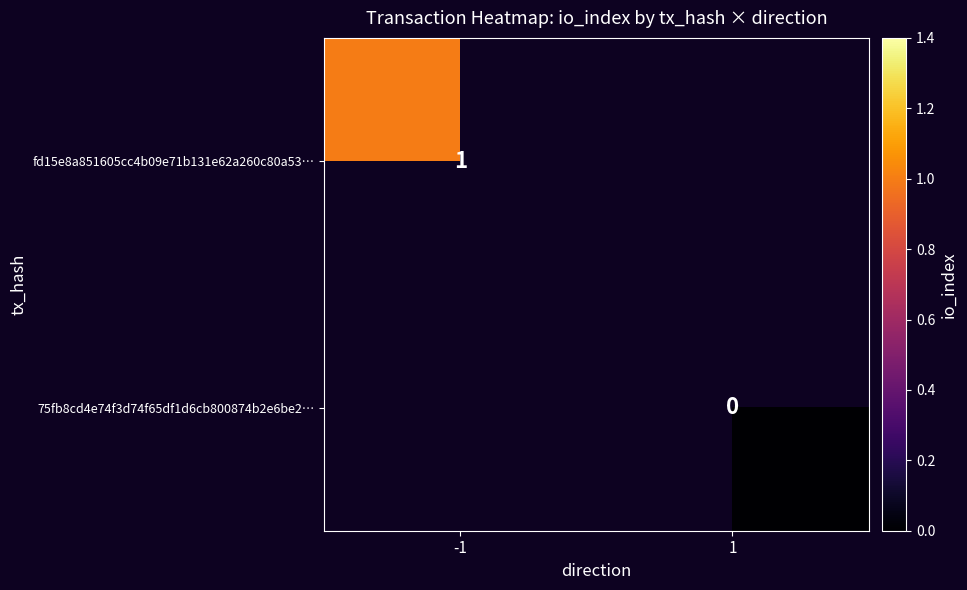

At which label does fd15e8a851605cc4b09e71b131e62a260c80a53… reach its peak?

-1